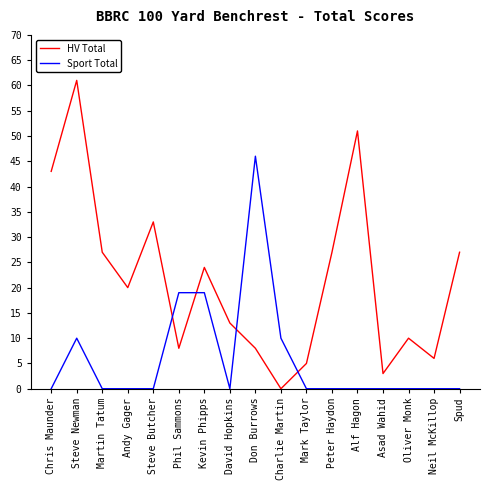

Which series changed the most between Chris Maunder and Andy Gager?

HV Total